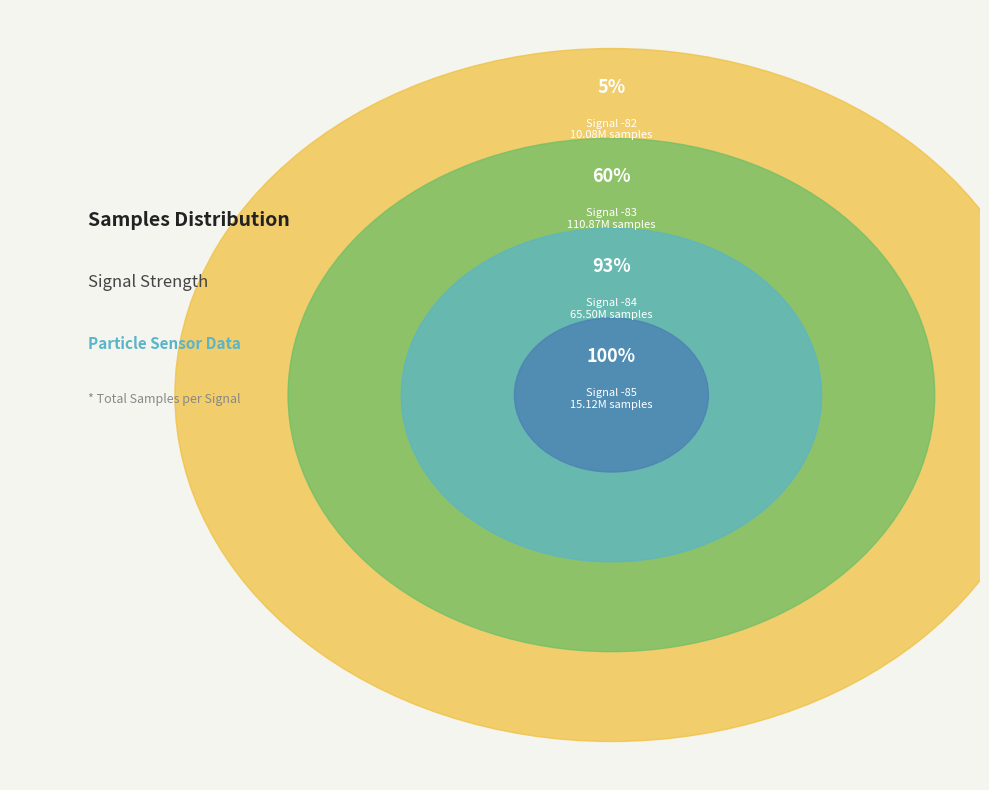

Is the sum of 16 and 13 greater than half?

No